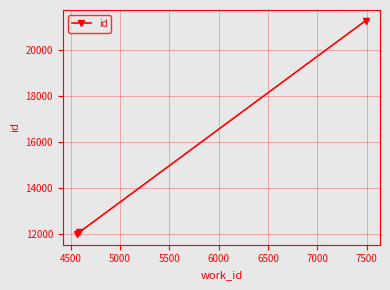

How many distinct data groups are displayed?

1